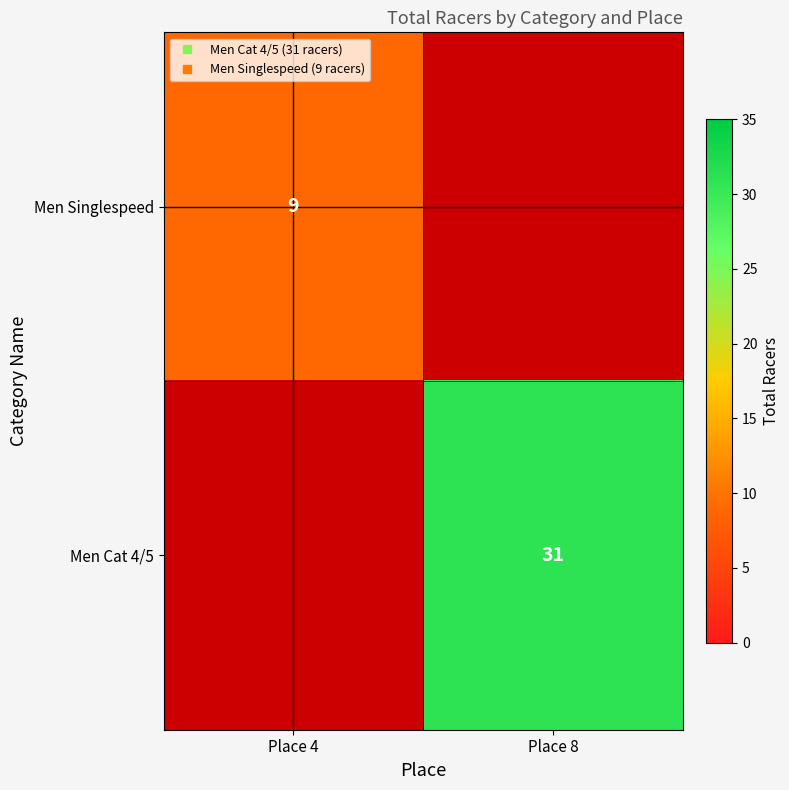

What is the difference between the highest and lowest values at Place 4?

9